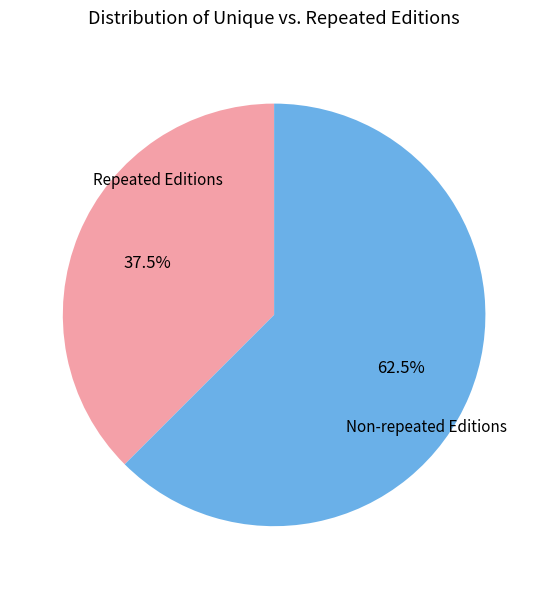

Is there a majority slice in this chart?

Yes